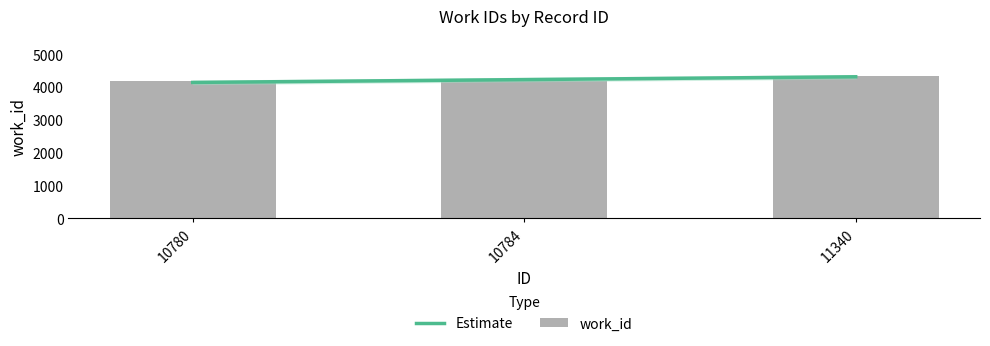

Reading right to left, what are all the values shown in this chart?

4339	4167	4167